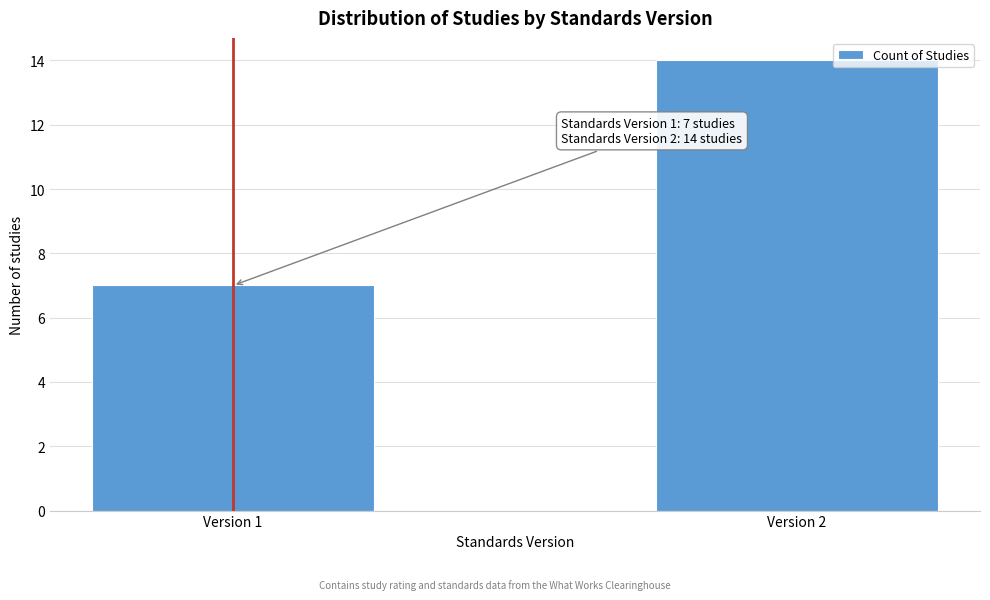

Reading right to left, transcribe all the data shown in this chart.

14	7